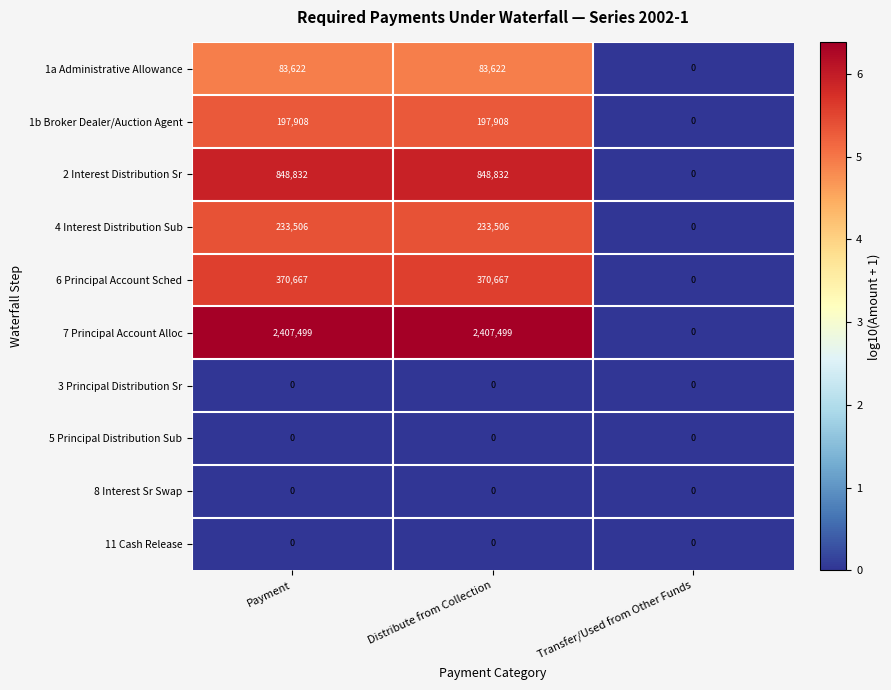

What is the maximum value shown in the chart?

2407499